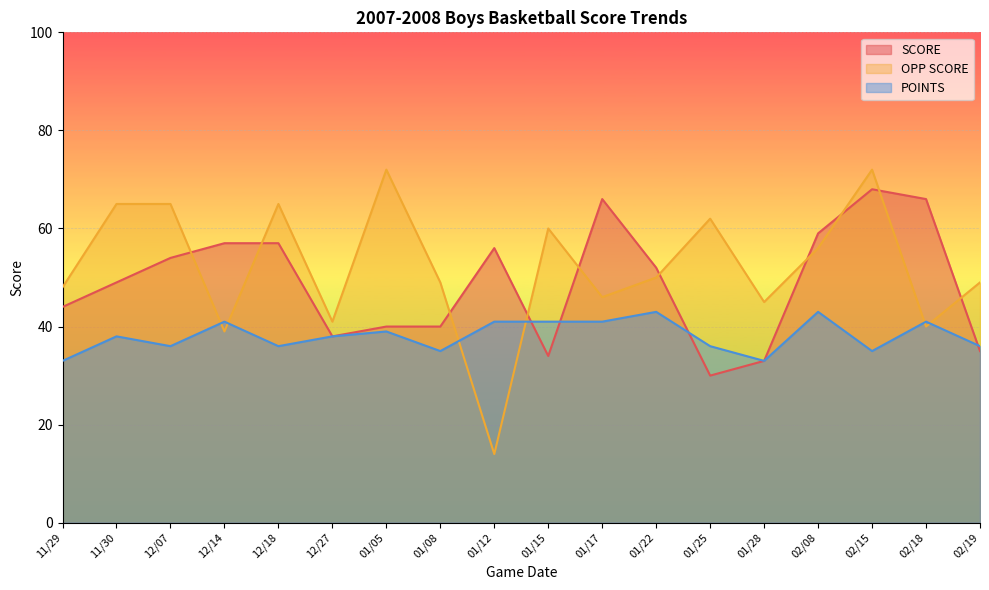

How many distinct data groups are displayed?

3